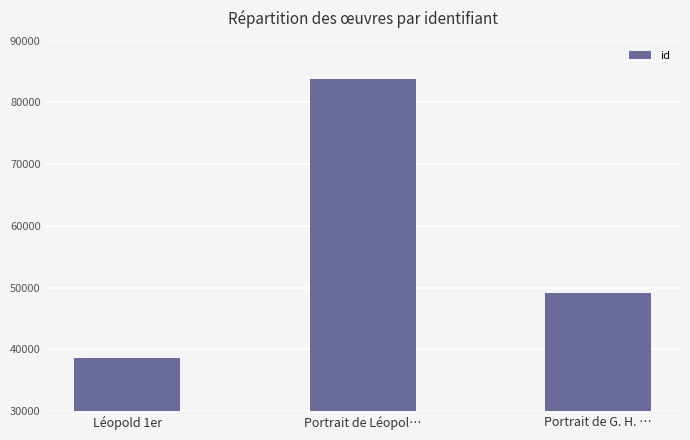

Does the chart contain any negative values?

No